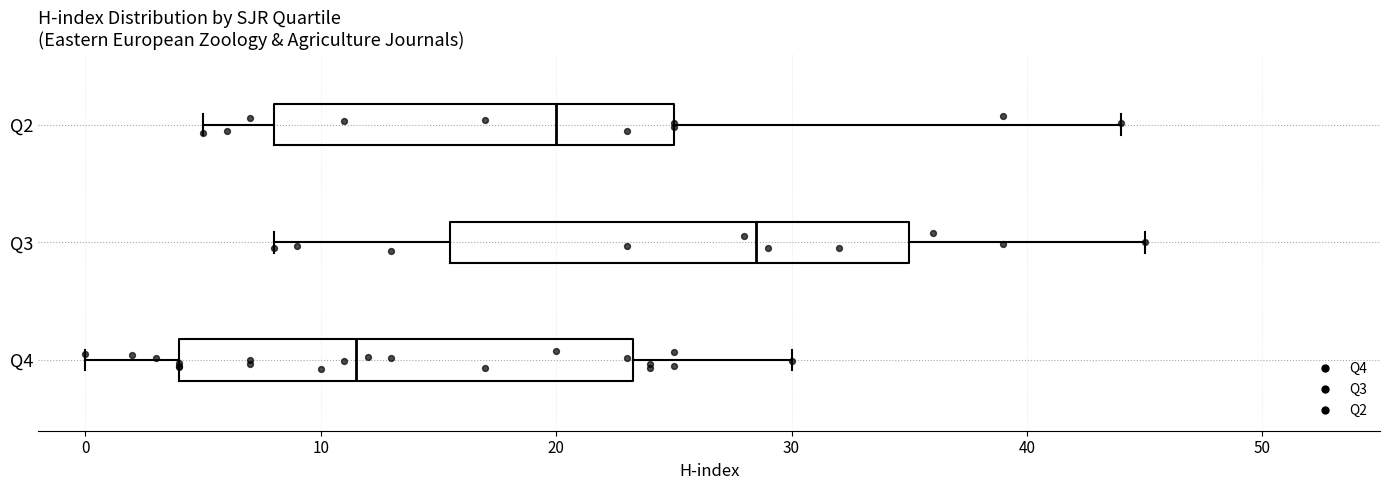

Where is the left edge of the box for Q3 on the x-axis? The values are not printed on the chart, so give them approximately, as read against the axis.

16